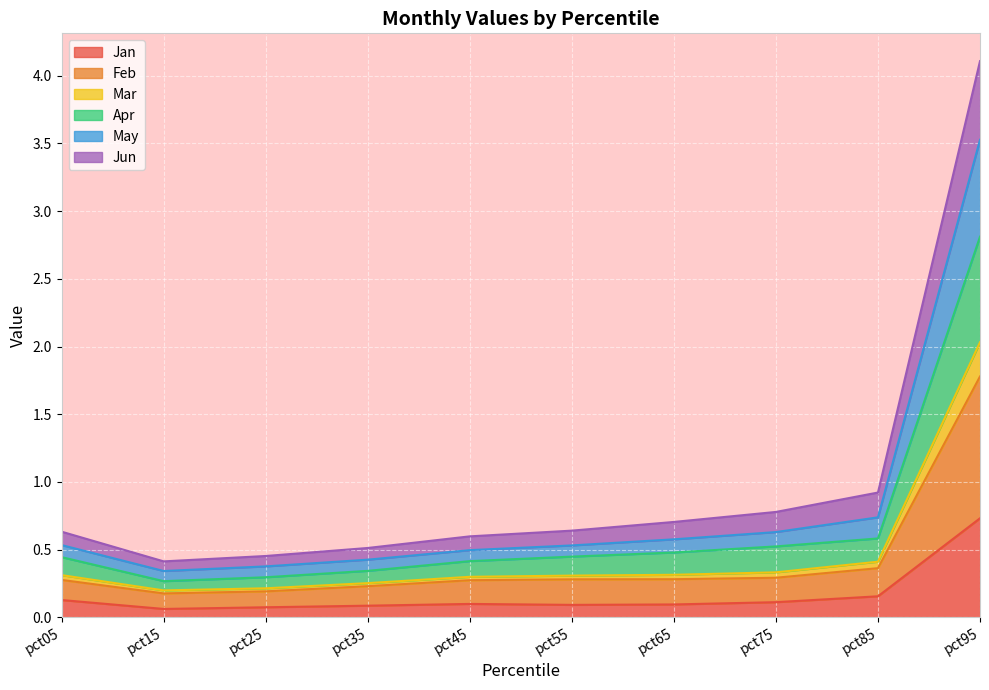

Which category has the lowest value in the Feb series?

pct15